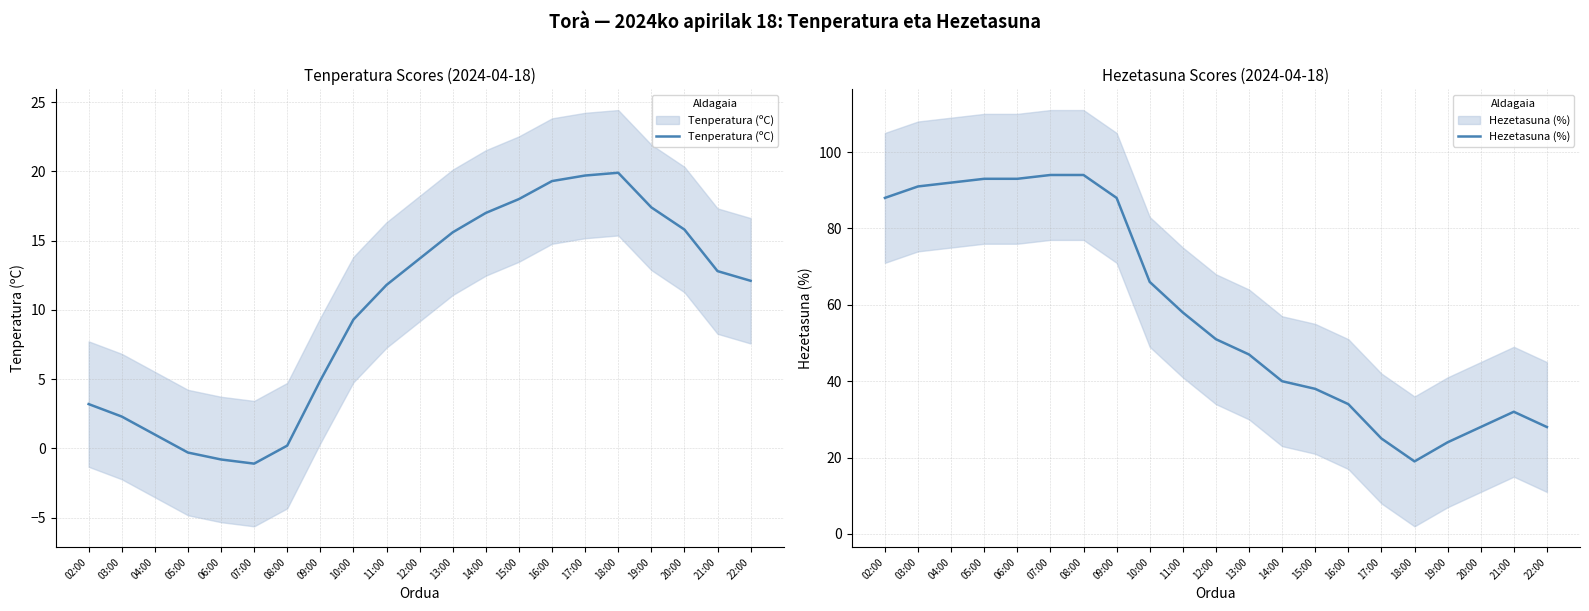

What is the minimum value shown in the chart?

-1.1